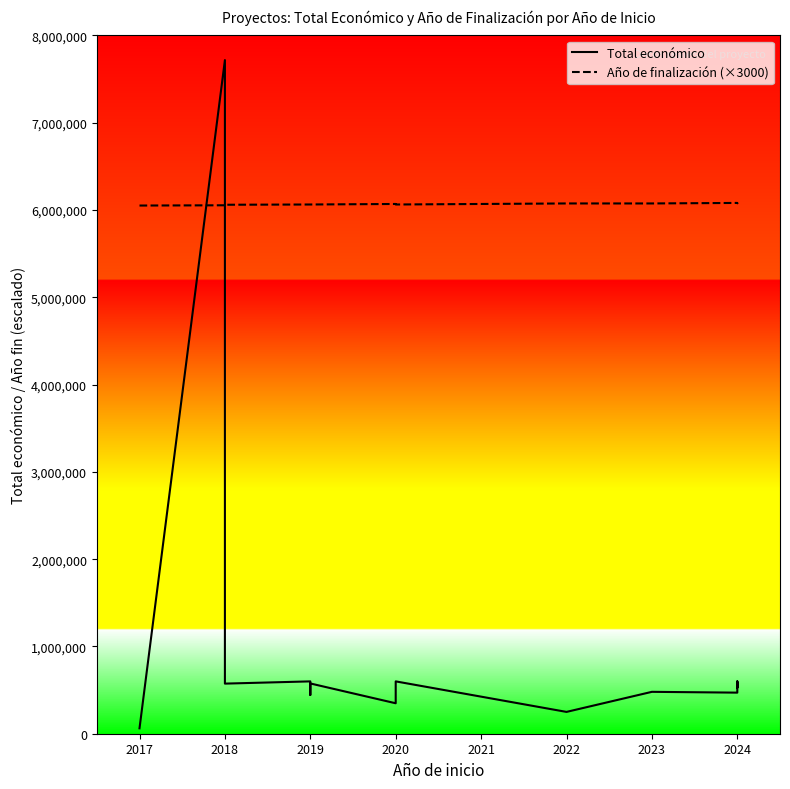

What is the greatest value displayed?

7717171